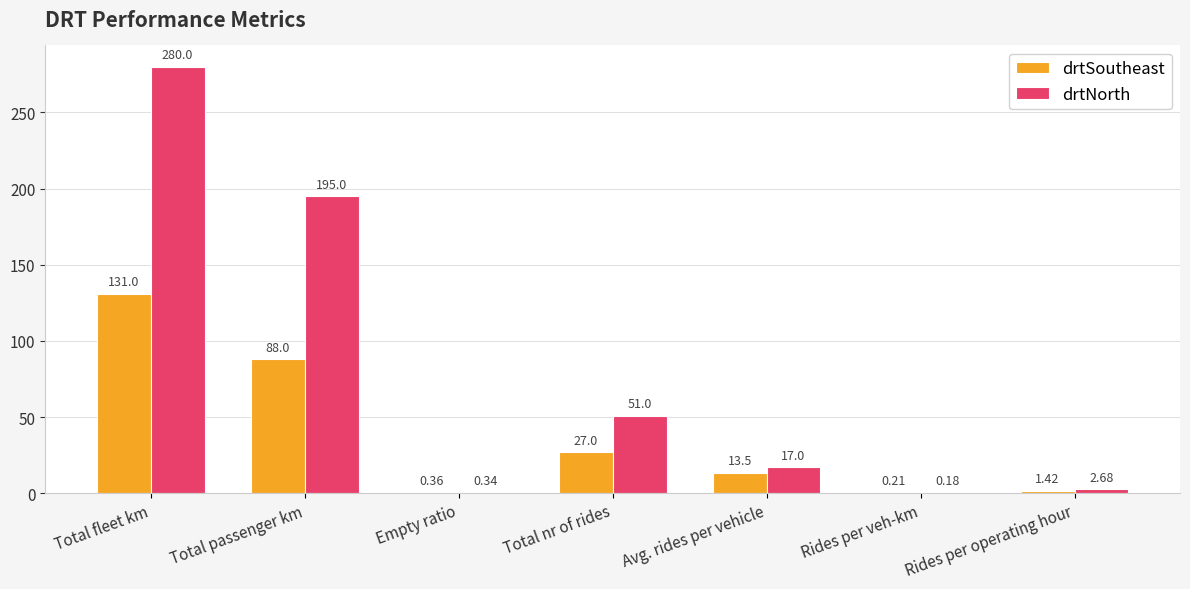

The value of drtSoutheast at Avg. rides per vehicle is 22.8. True or false?

False